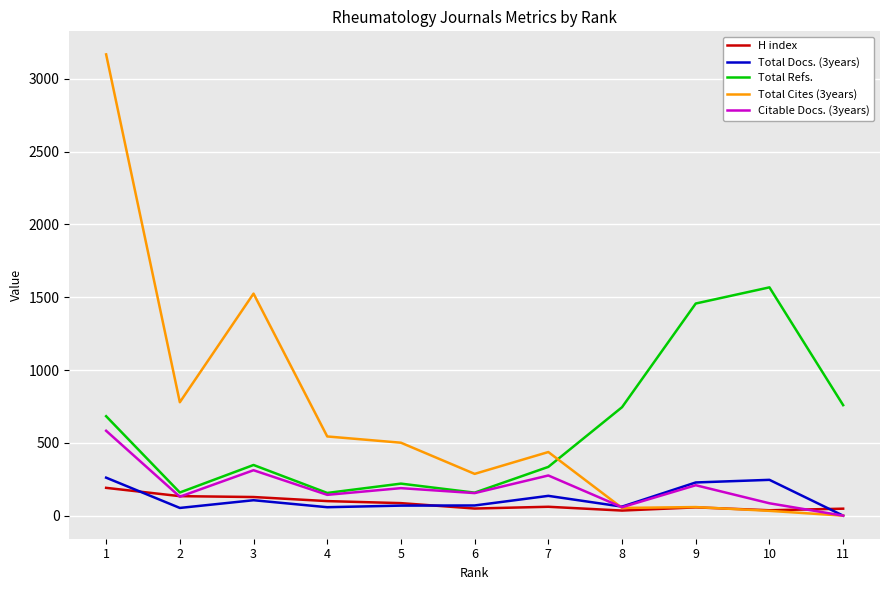

Which series has the largest range (max minus min)?

Total Cites (3years)